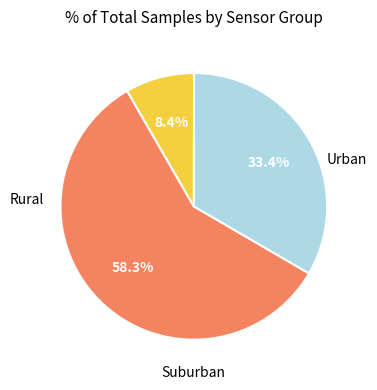

Count the number of slices in the pie.

3